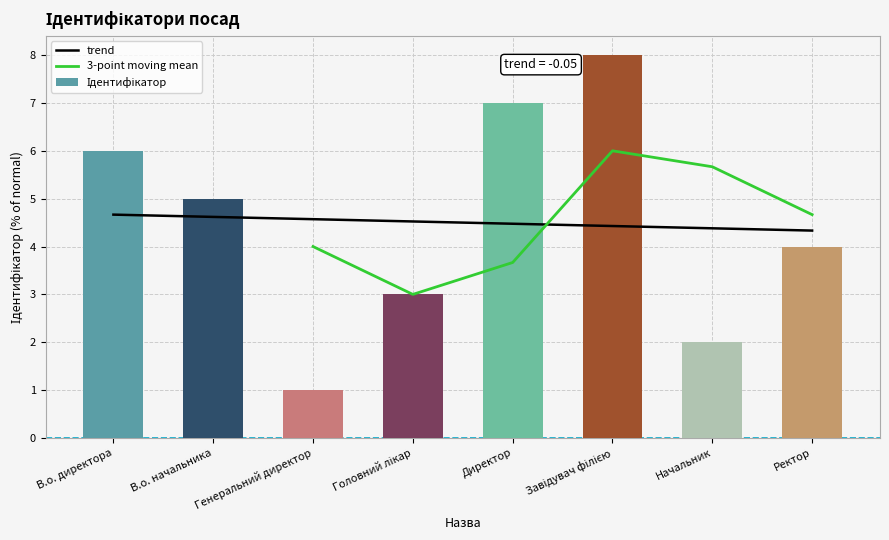

Read the value at Генеральний директор.

1